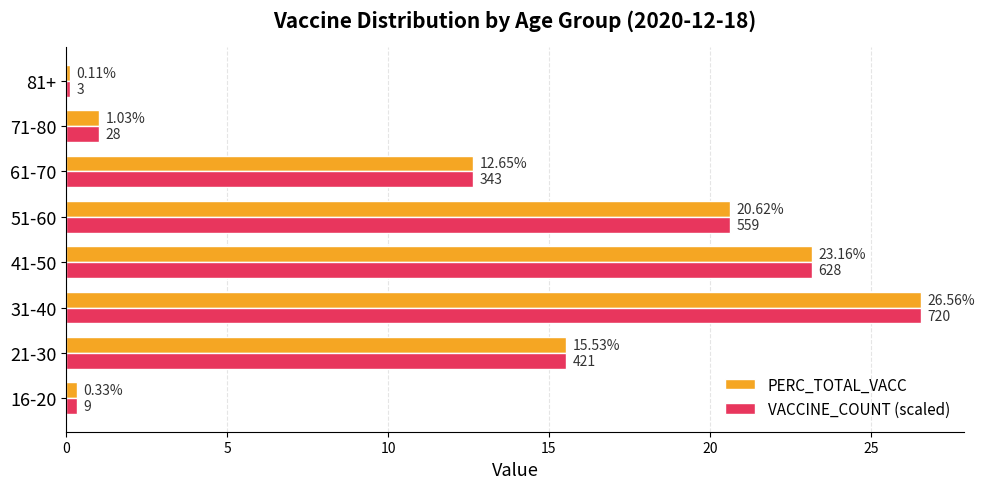

What is the greatest value displayed?

26.6